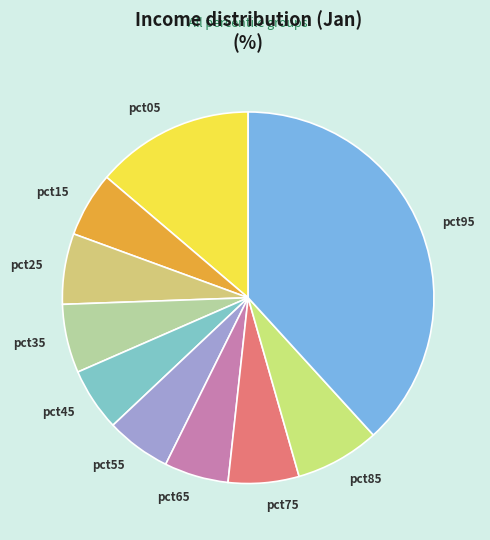

Which category has the biggest portion of the pie?

pct95